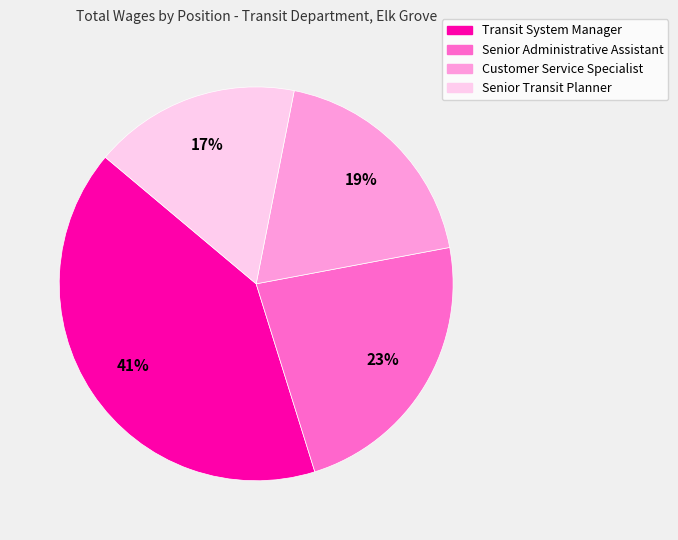

How many slices are in this pie chart?

4